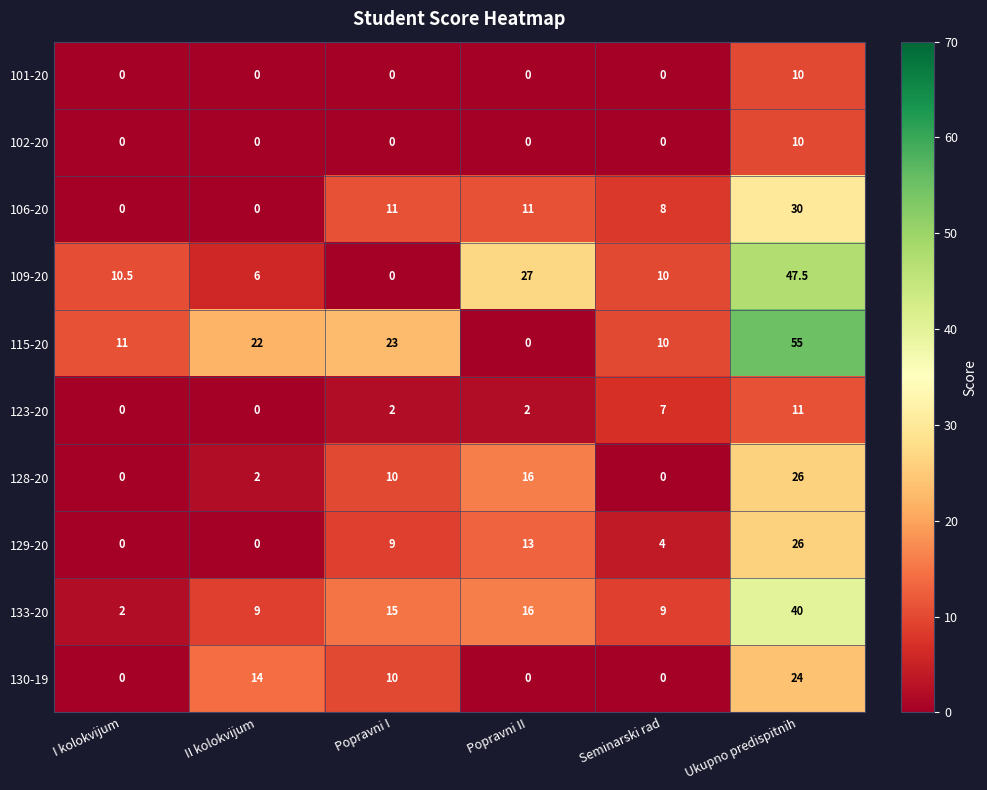

How many data points in 115-20 are less than 22?

3